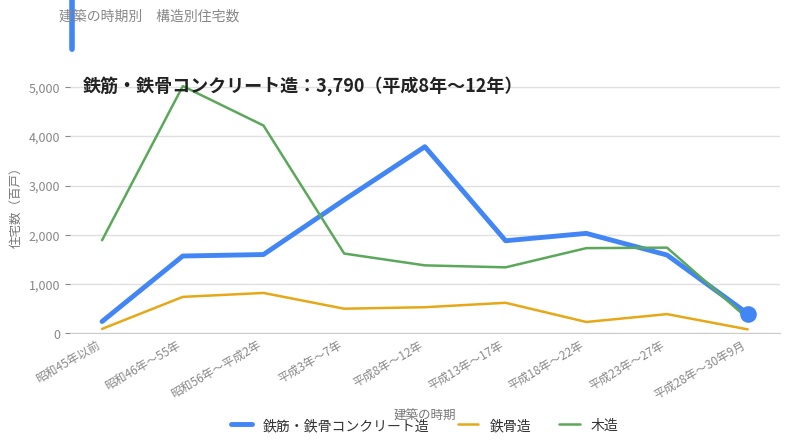

What are all the series names shown in the legend?

鉄筋・鉄骨コンクリート造, 鉄骨造, 木造